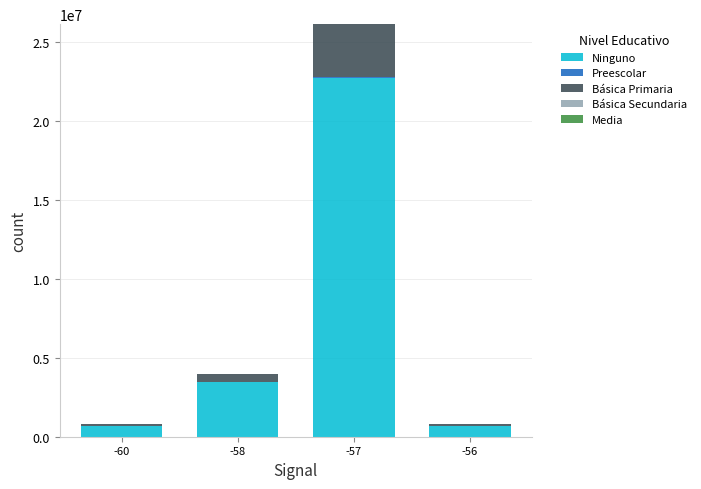

At which category is the sum across all series the highest?

-57